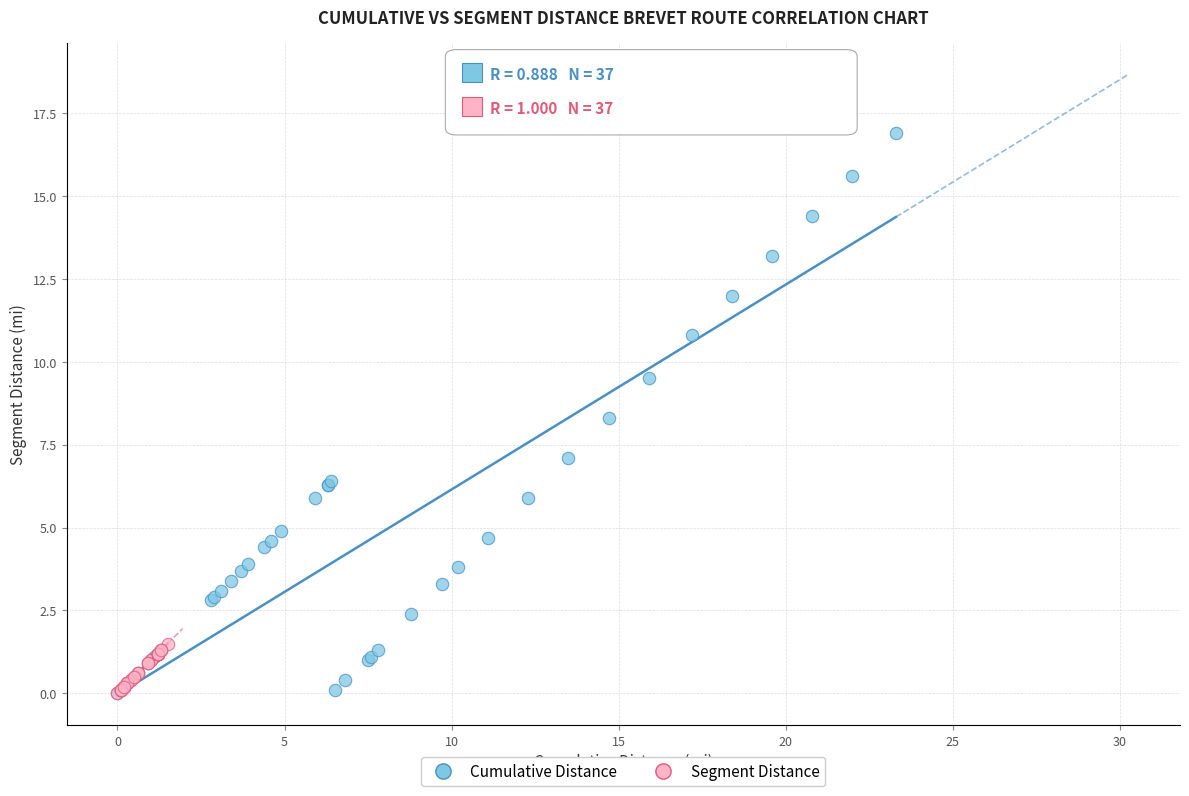

Which series has the largest Y range (max minus min)?

Cumulative Distance